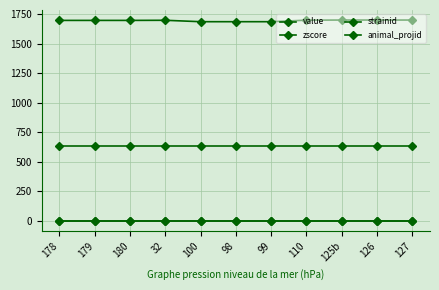

Reading left to right, what are all the values shown in this chart?

value: 0	0	0	0	0	0	0	0	0	0	0
zscore: 0	0	0	0	0	0	0	0	0	0	0
strainid: 1698	1698	1698	1699	1687	1687	1687	1700	1701	1701	1701
animal_projid: 633	633	633	633	633	633	633	633	633	633	633